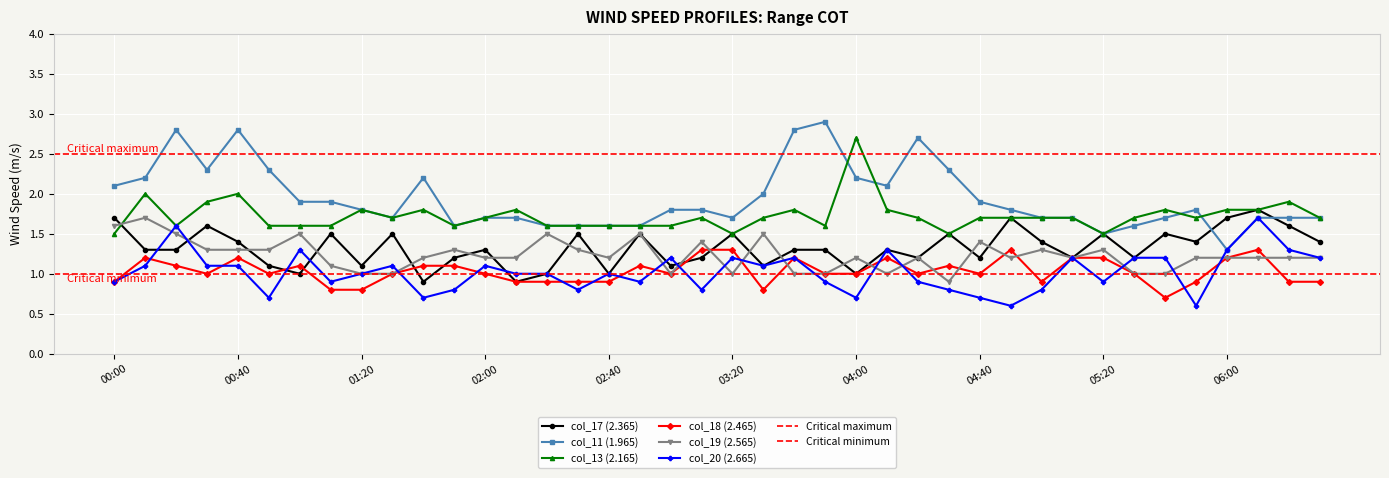

What is the maximum value for col_19 (2.565)?

1.7